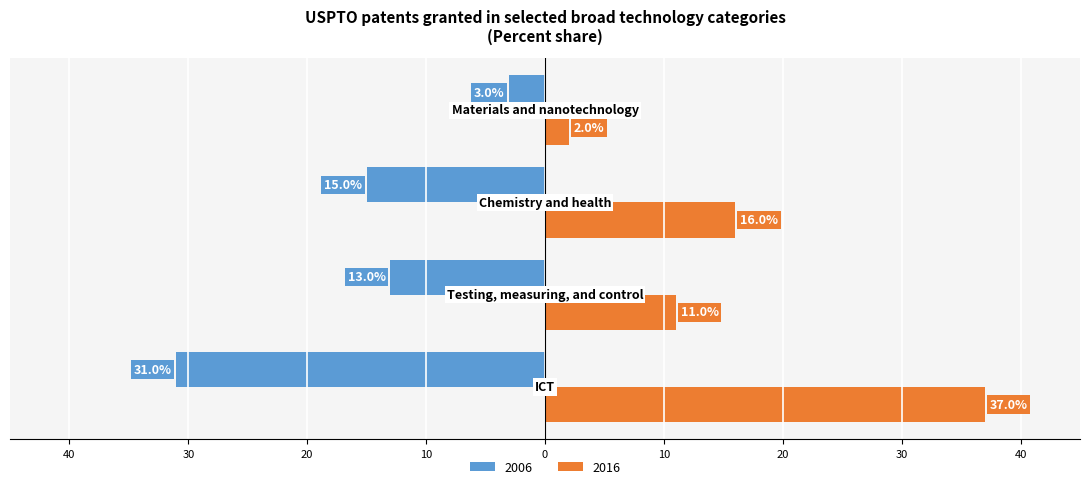

What is the label of the 2nd bar from the right?

Chemistry and health